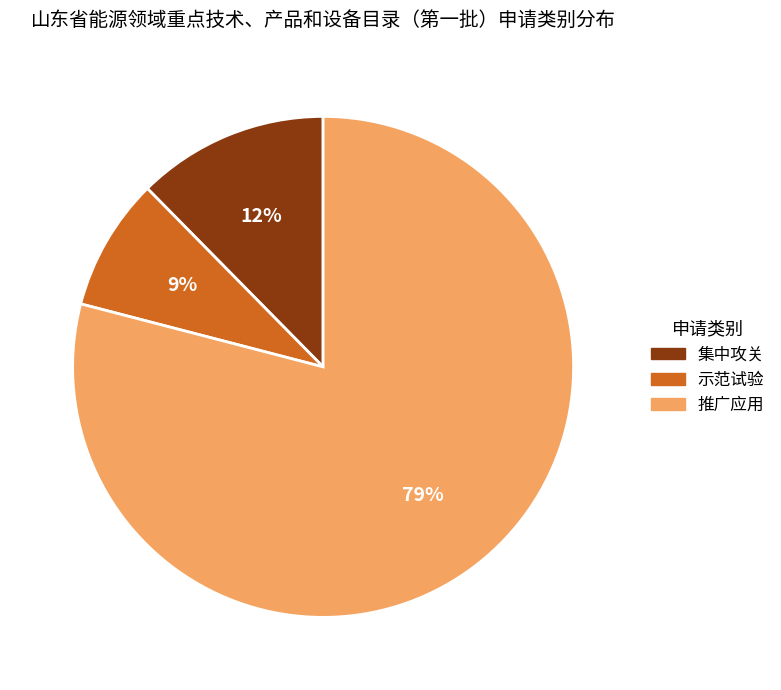

Is it true that 推广应用 is 69% of the pie?

False